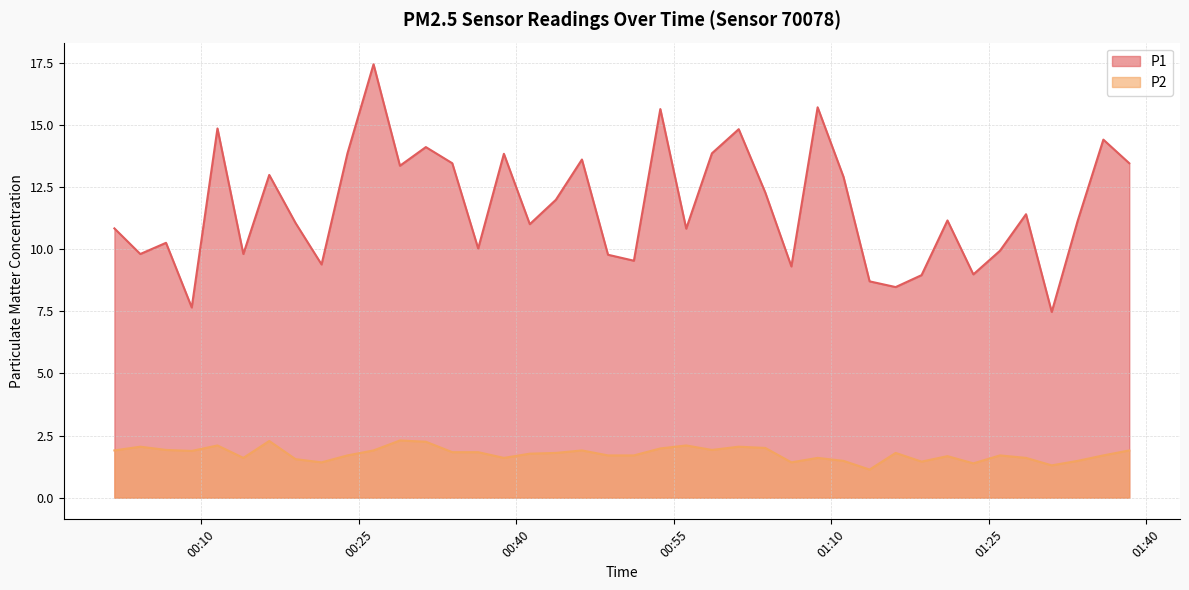

Is the value of P2 at 2023-02-01T00:41:18 greater than the value of P1 at 2023-02-01T00:18:59?

No